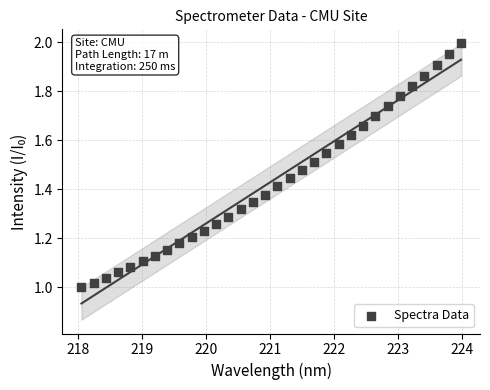

What is the range of X values (max minus min)?

5.9